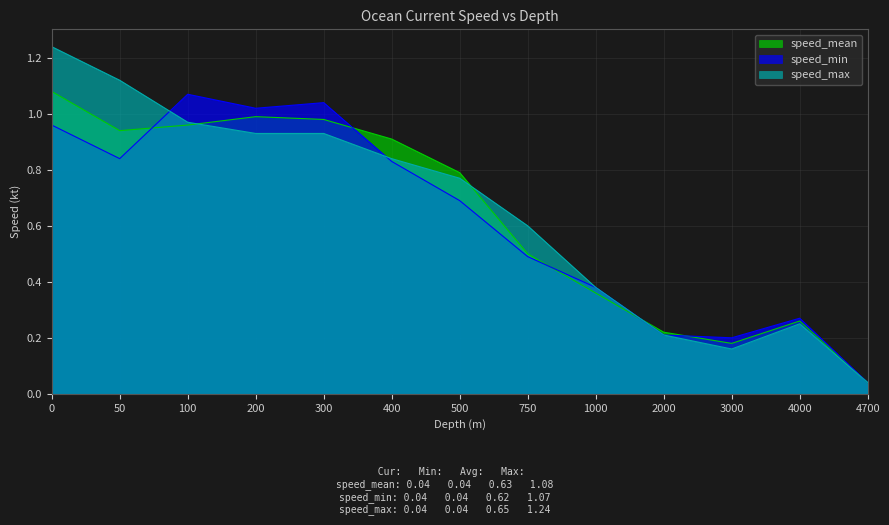

Between 0 and 400, which series saw the biggest shift?

speed_max